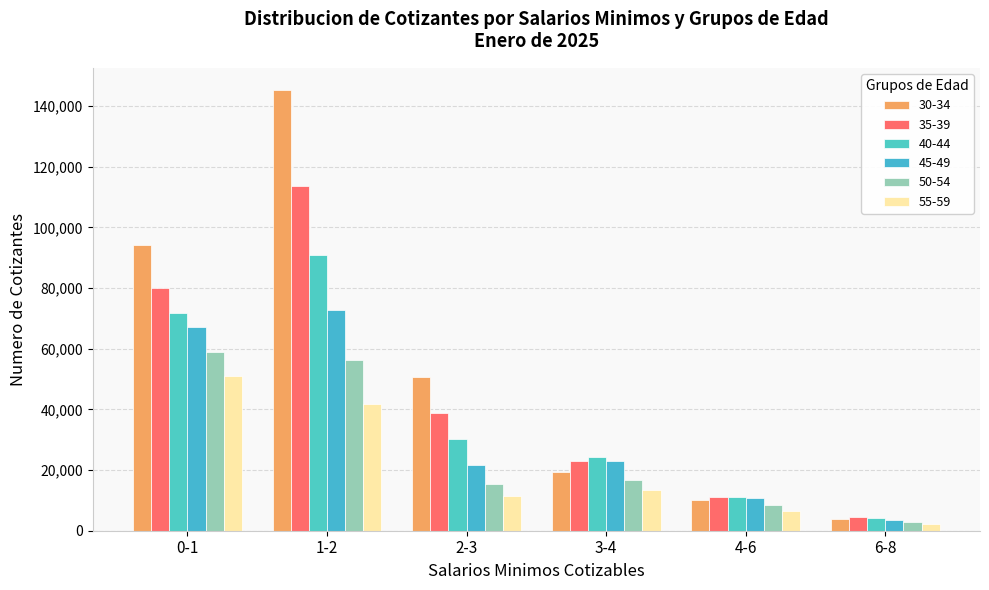

Does the chart contain stacked bars?

No